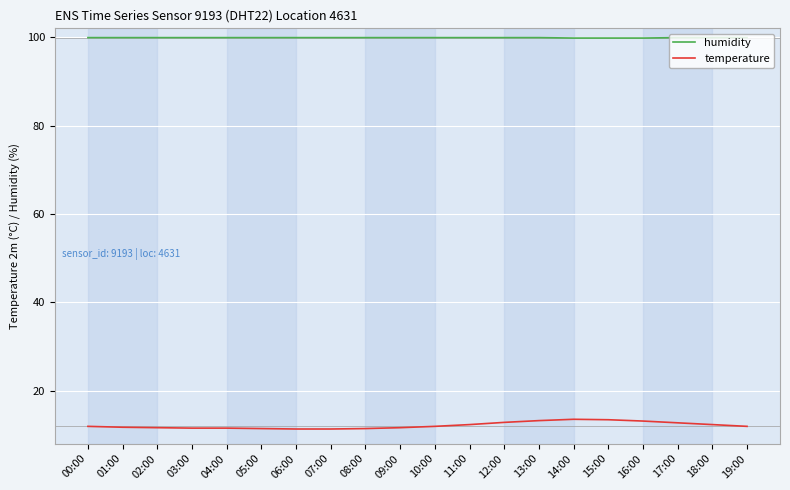

What is the average value of the humidity series?

99.9